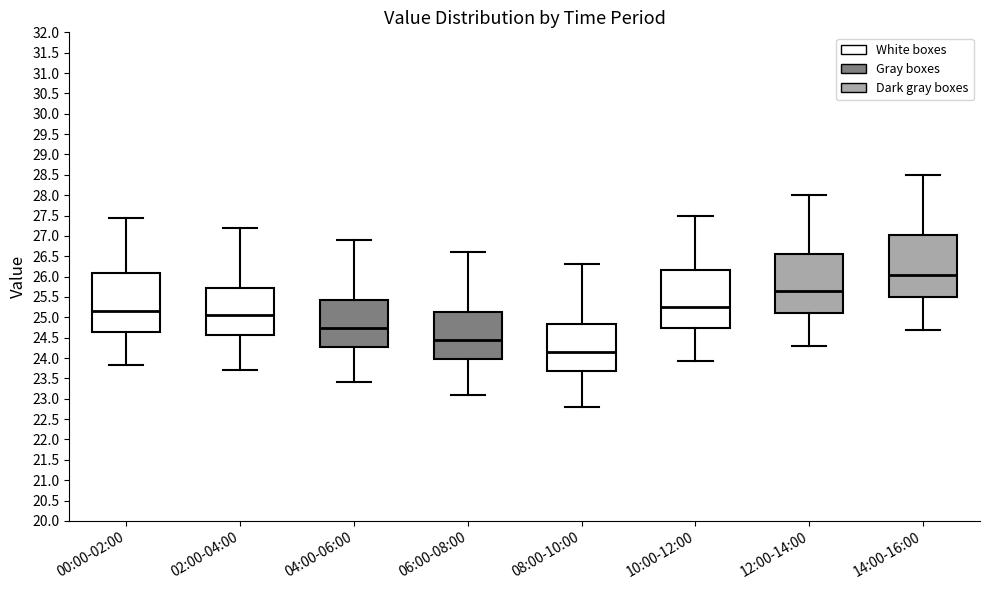

Which box has the highest median line?

14:00-16:00